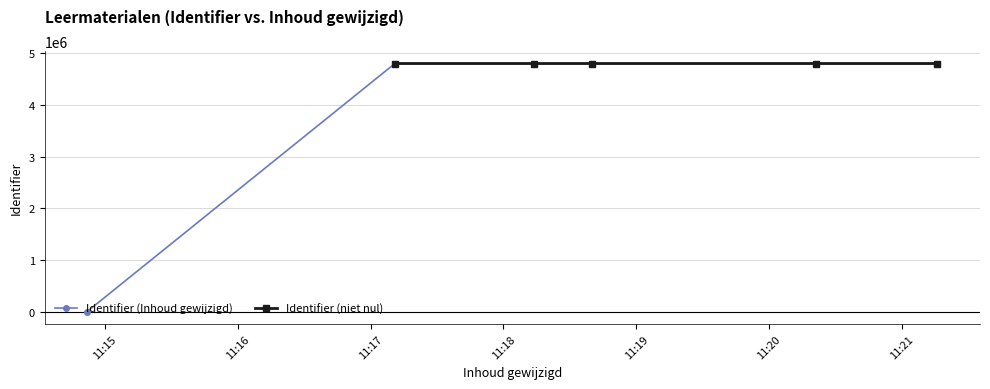

The chart shows a value of 4805607 at 2018-11-14 11:18:14. True or false?

True